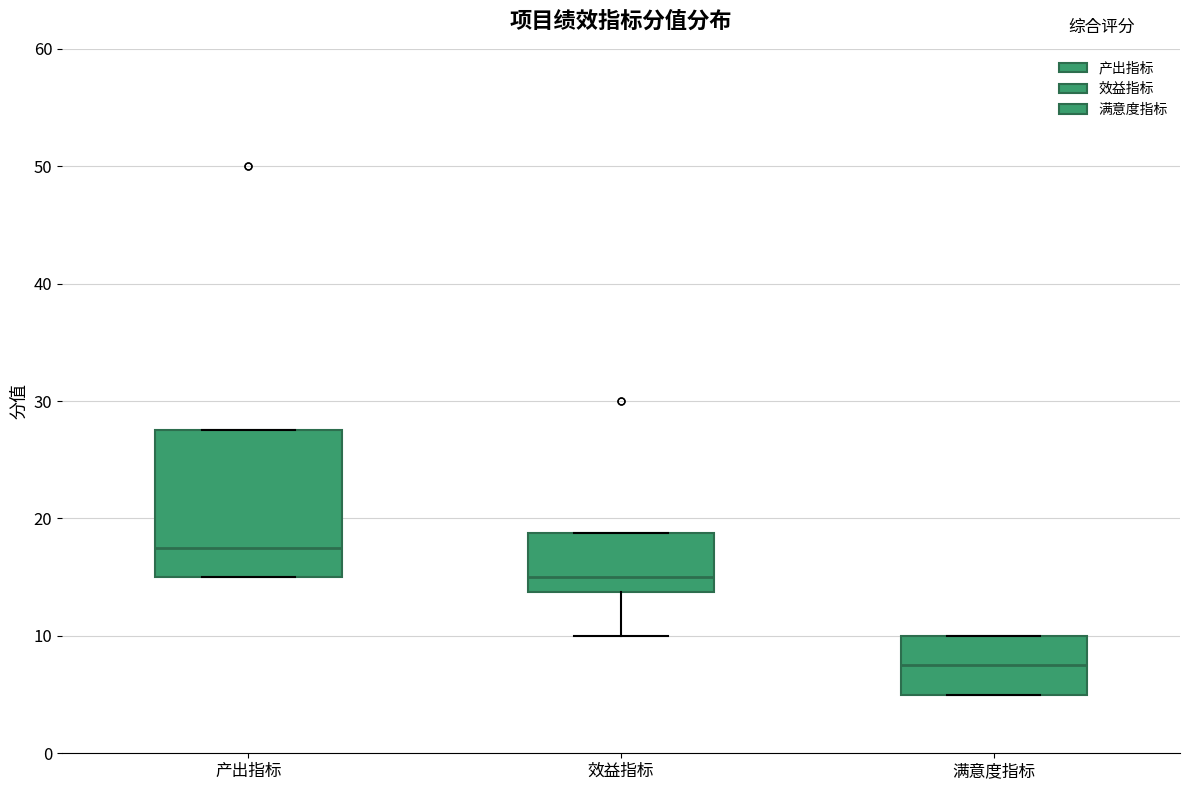

Reading left to right, transcribe this box plot: for each box, give where its median line is, the range the box spans, and where its two whiskers end, as read against the y-axis. The values are not printed on the chart, so give them approximately, as read against the axis.

产出指标: median 18, box 15 to 28, whiskers 15 to 28
效益指标: median 15, box 14 to 19, whiskers 10 to 19
满意度指标: median 8, box 5 to 10, whiskers 5 to 10